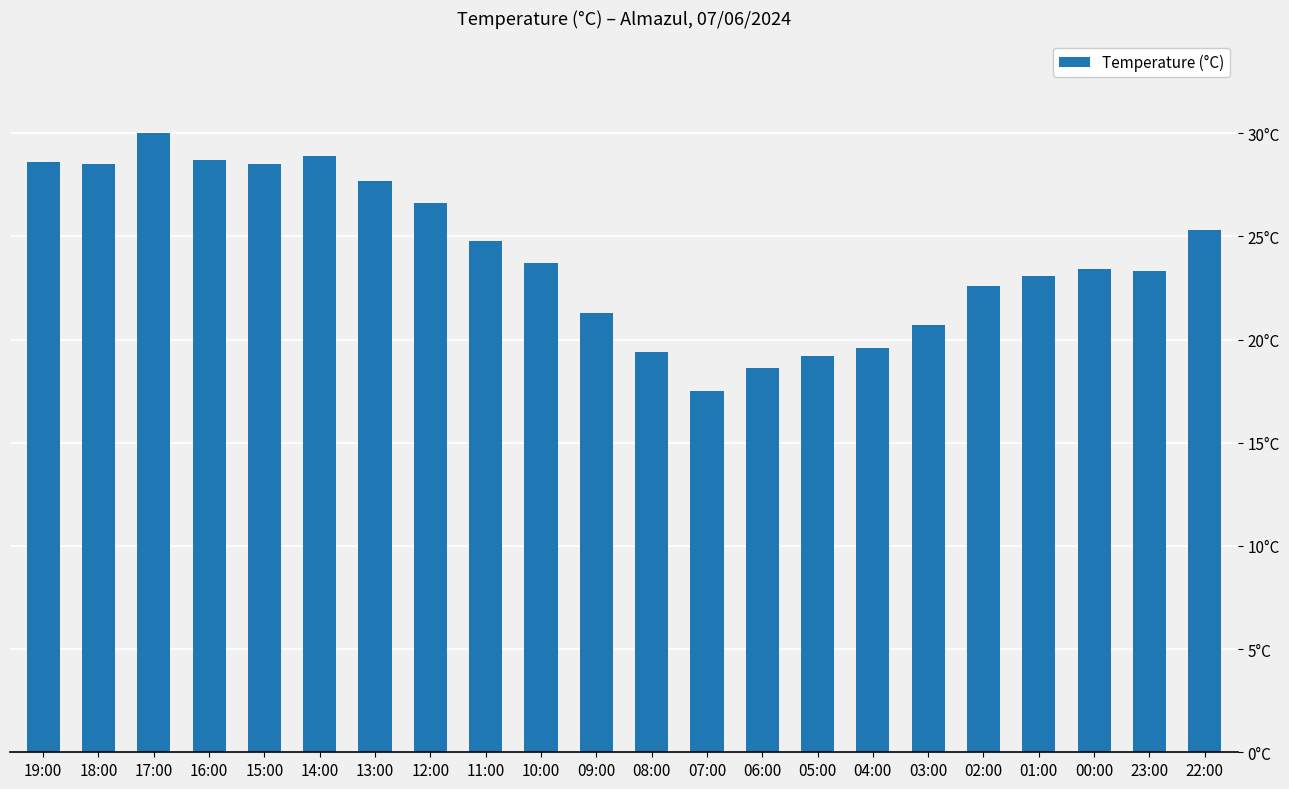

What value does the data have at 22:00?

25.3